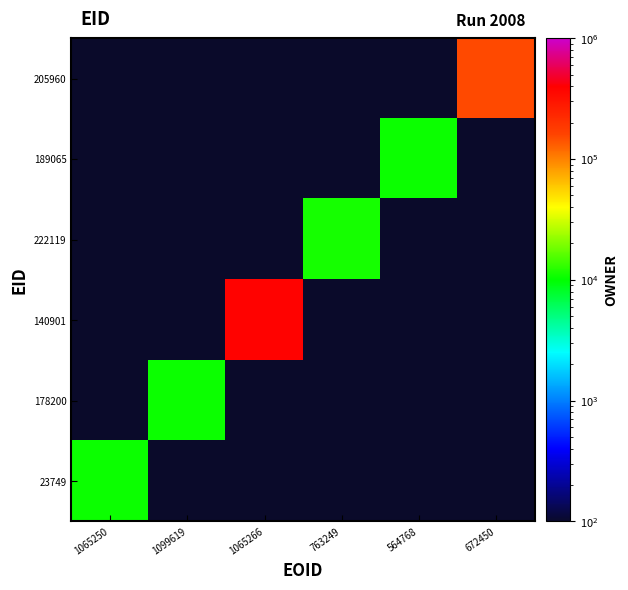

Reading left to right, transcribe all the data shown in this chart.

23749: 1065250=10703.0	1099619=0.1	1065266=0.1	763249=0.1	564768=0.1	672450=0.1
178200: 1065250=0.1	1099619=10692.0	1065266=0.1	763249=0.1	564768=0.1	672450=0.1
140901: 1065250=0.1	1099619=0.1	1065266=383220.0	763249=0.1	564768=0.1	672450=0.1
222119: 1065250=0.1	1099619=0.1	1065266=0.1	763249=11151.0	564768=0.1	672450=0.1
189065: 1065250=0.1	1099619=0.1	1065266=0.1	763249=0.1	564768=10694.0	672450=0.1
205960: 1065250=0.1	1099619=0.1	1065266=0.1	763249=0.1	564768=0.1	672450=152607.0